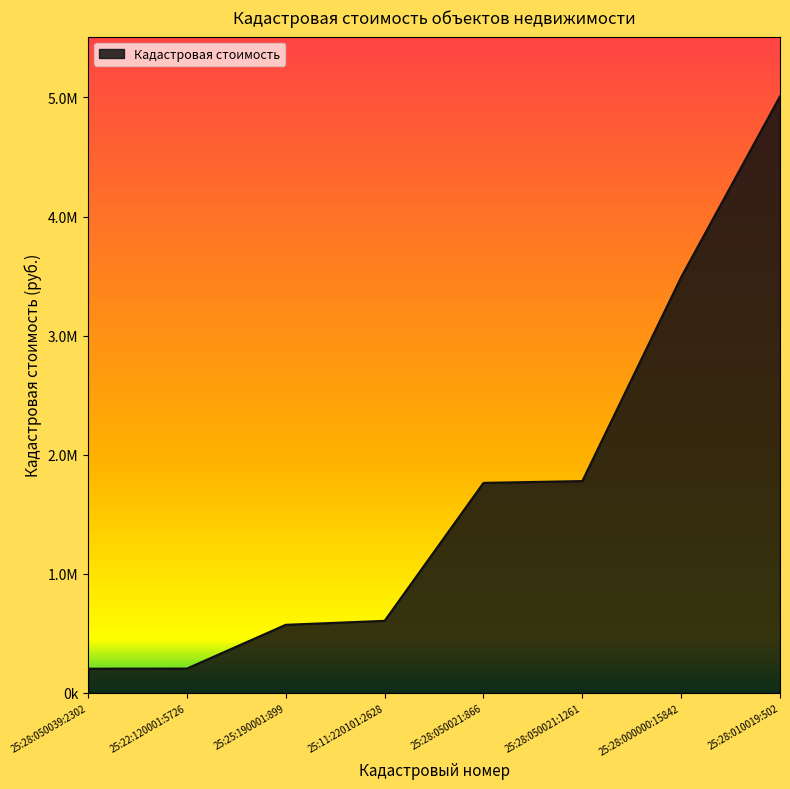

What is the smallest value displayed?

204220.1